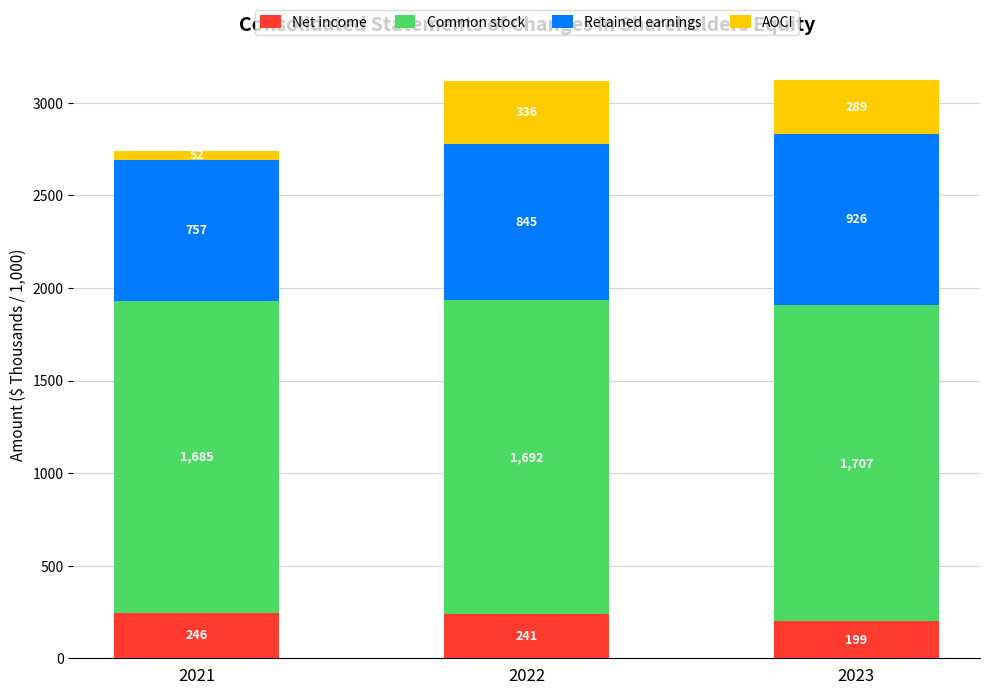

At which label is Net income closest to 222?

2022